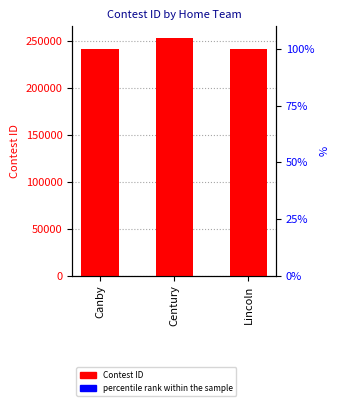

Reading left to right, what are all the values shown in this chart?

Contest ID: Canby=241483.0	Century=252582.0	Lincoln=241486.0
percentile rank within the sample: Canby=241.5	Century=252.6	Lincoln=241.5